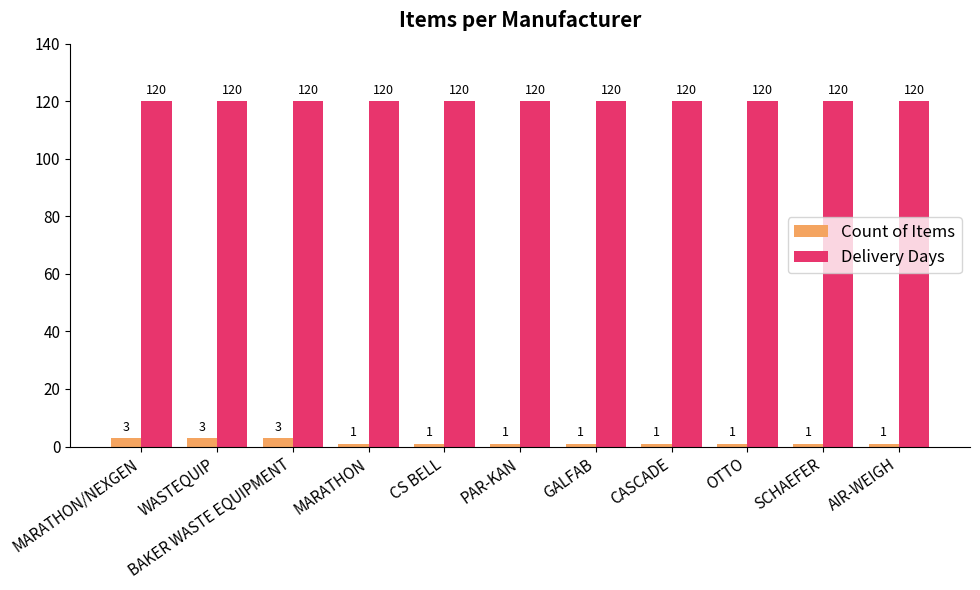

What is the label of the 10th bar from the right?

WASTEQUIP